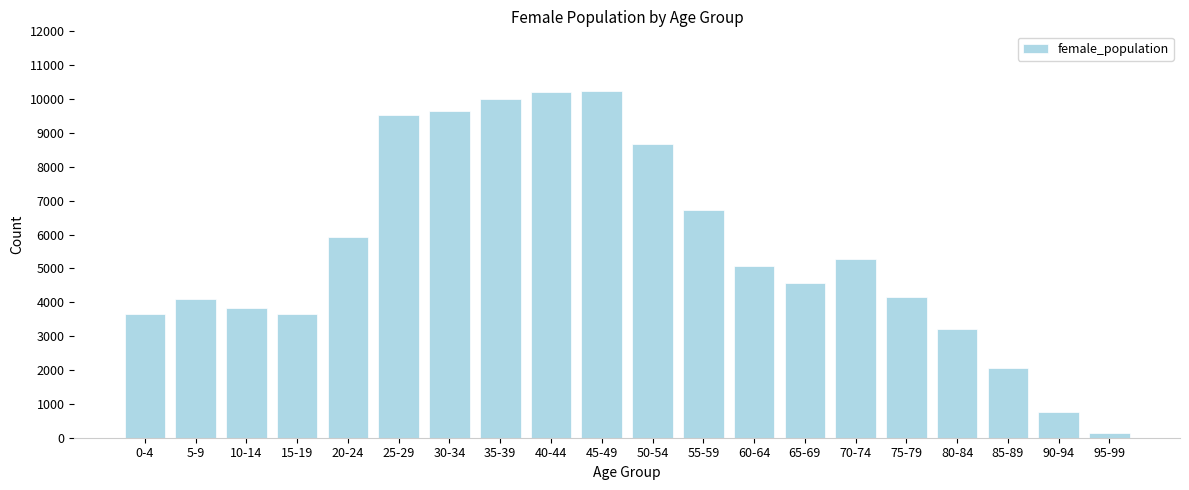

What is the change in value from 0-4 to 35-39?

+6357